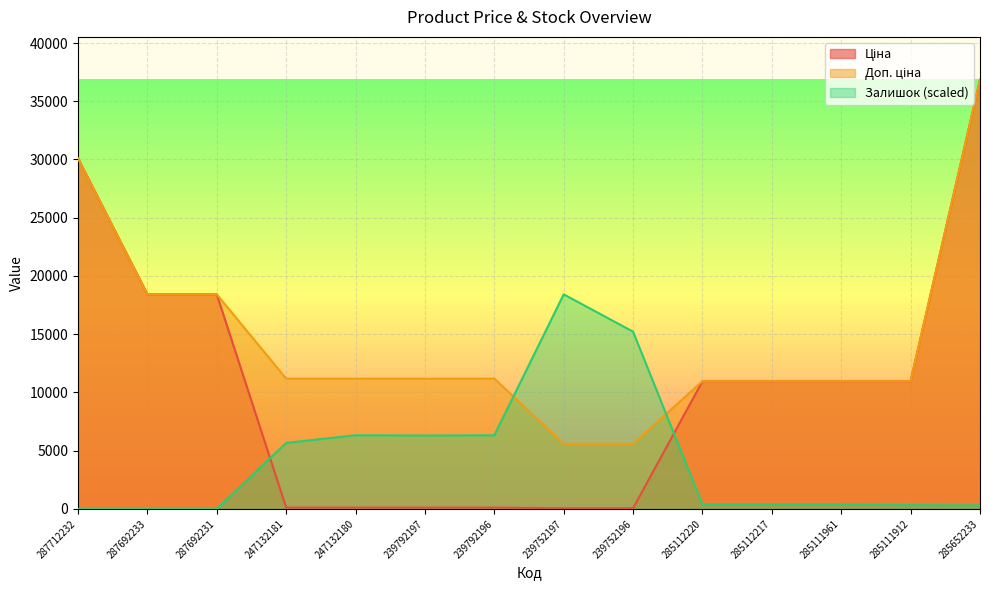

Which series has the largest total across all categories?

Доп. ціна